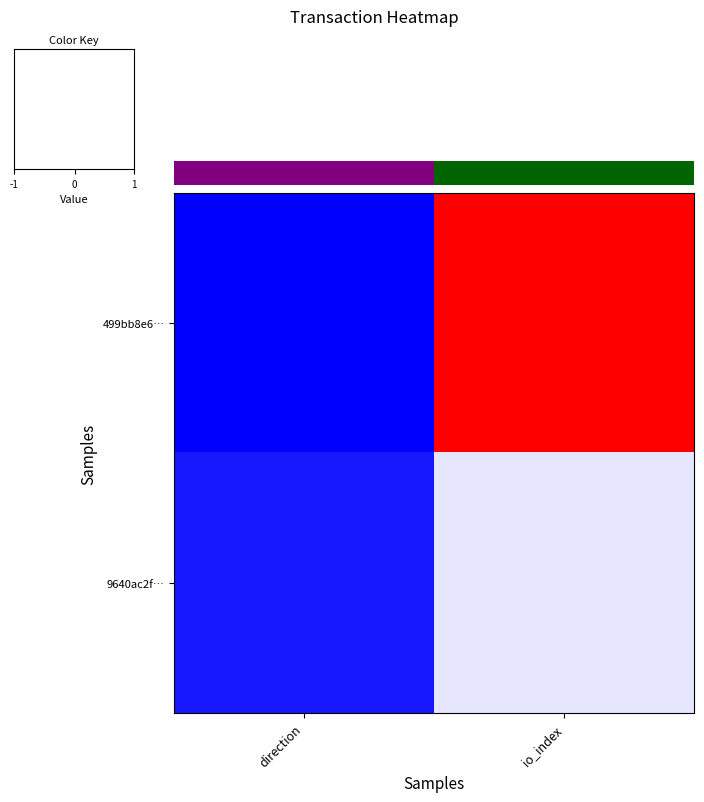

At how many categories does at least one series exceed 0?

1